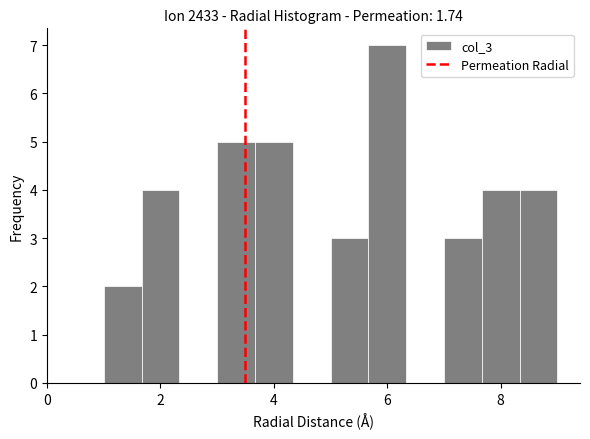

Around what value on the x-axis is the tallest bar? Give the approximate position of its centre, as read against the axis.

6.0